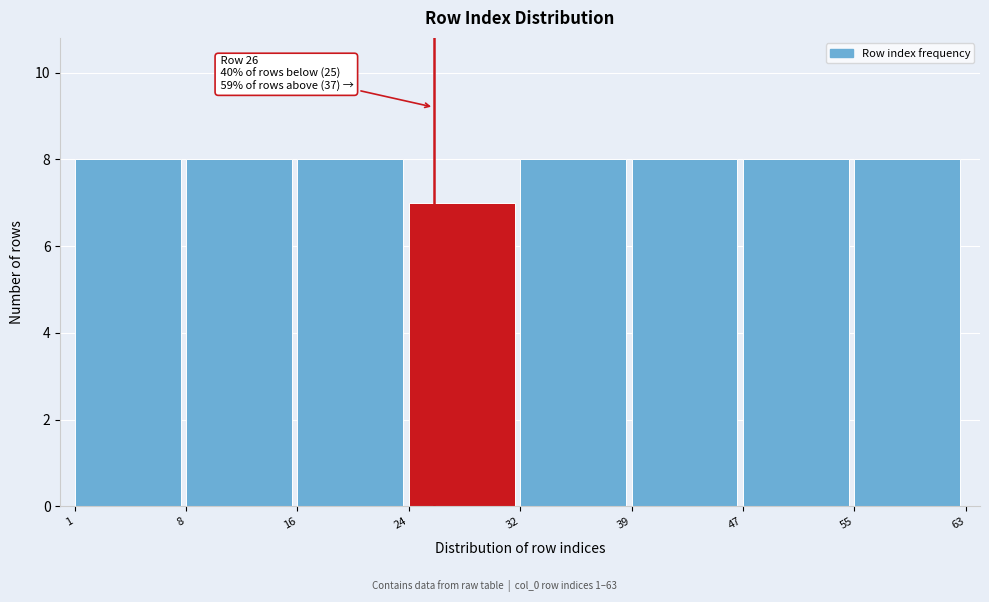

Reading right to left, extract all data points from this chart.

55=8	47=8	39=8	32=8	24=7	16=8	8=8	1=8